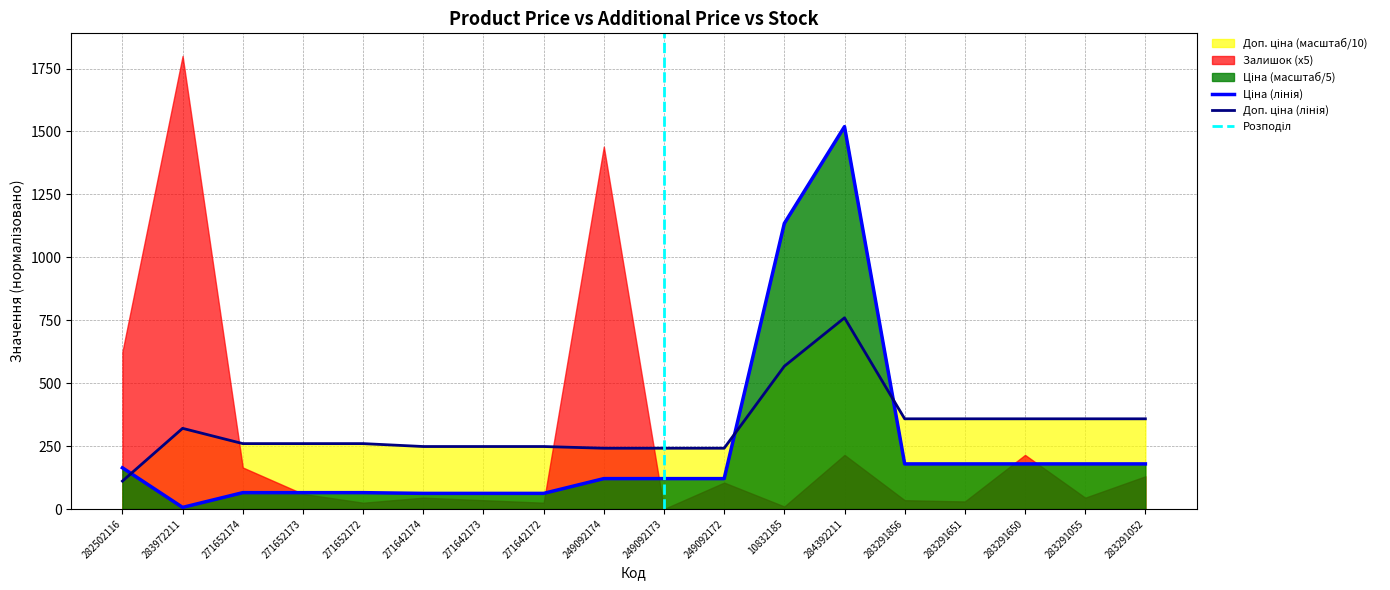

Is it true that Ціна equals 65.0 at 271652172?

True